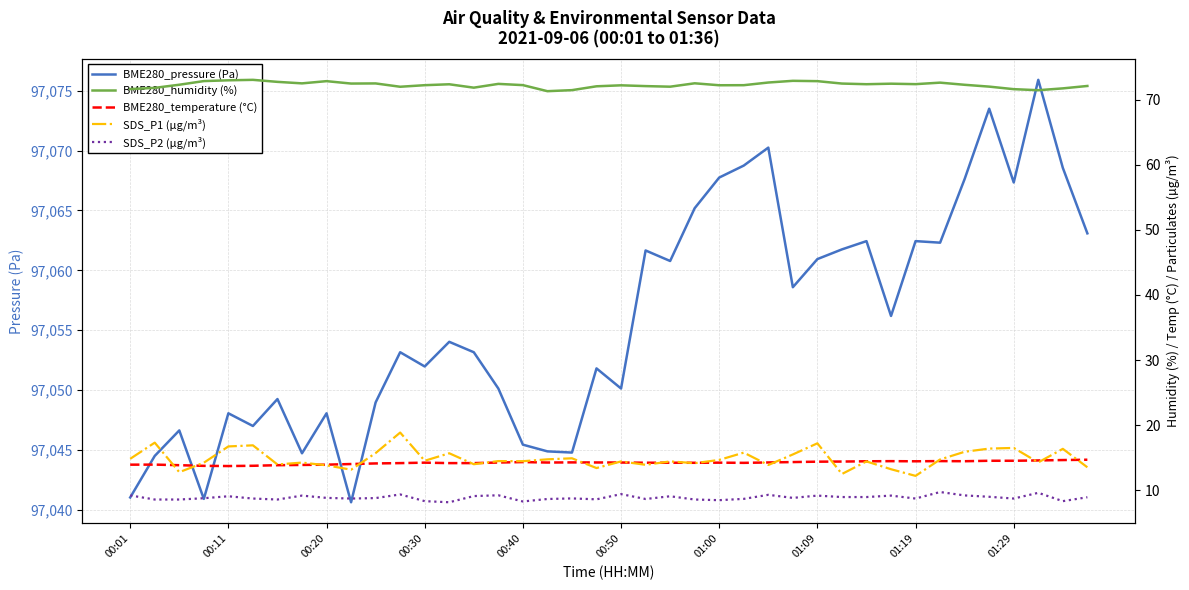

What is the sum of the SDS_P2 (µg/m³) values at 19 and 38?

17.0